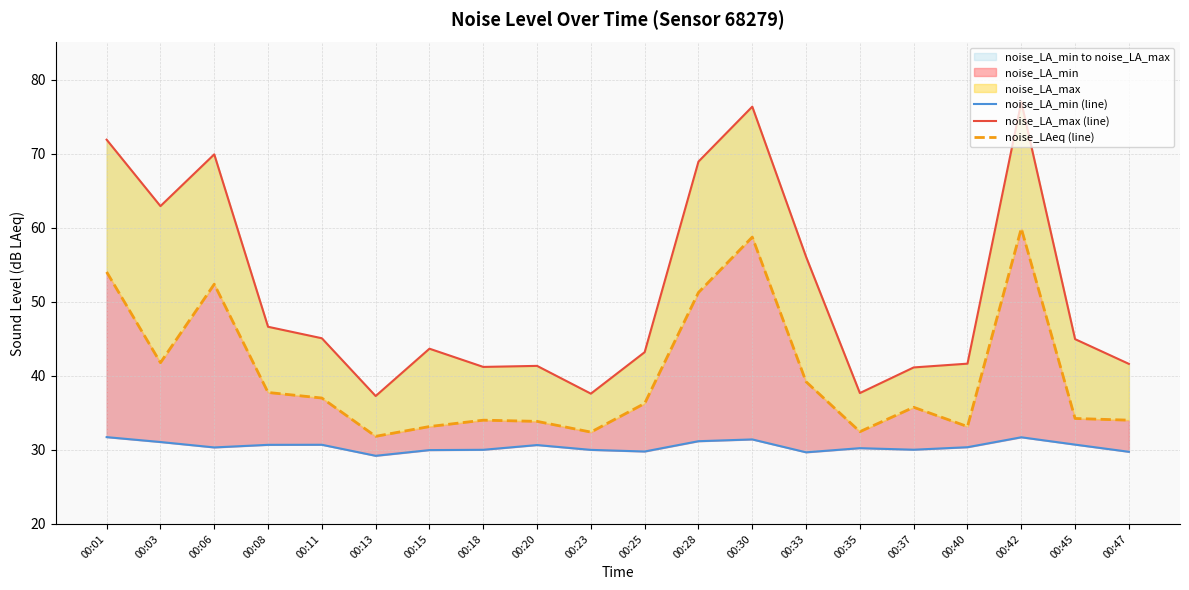

Between 00:06 and 00:23, which is larger?

00:06